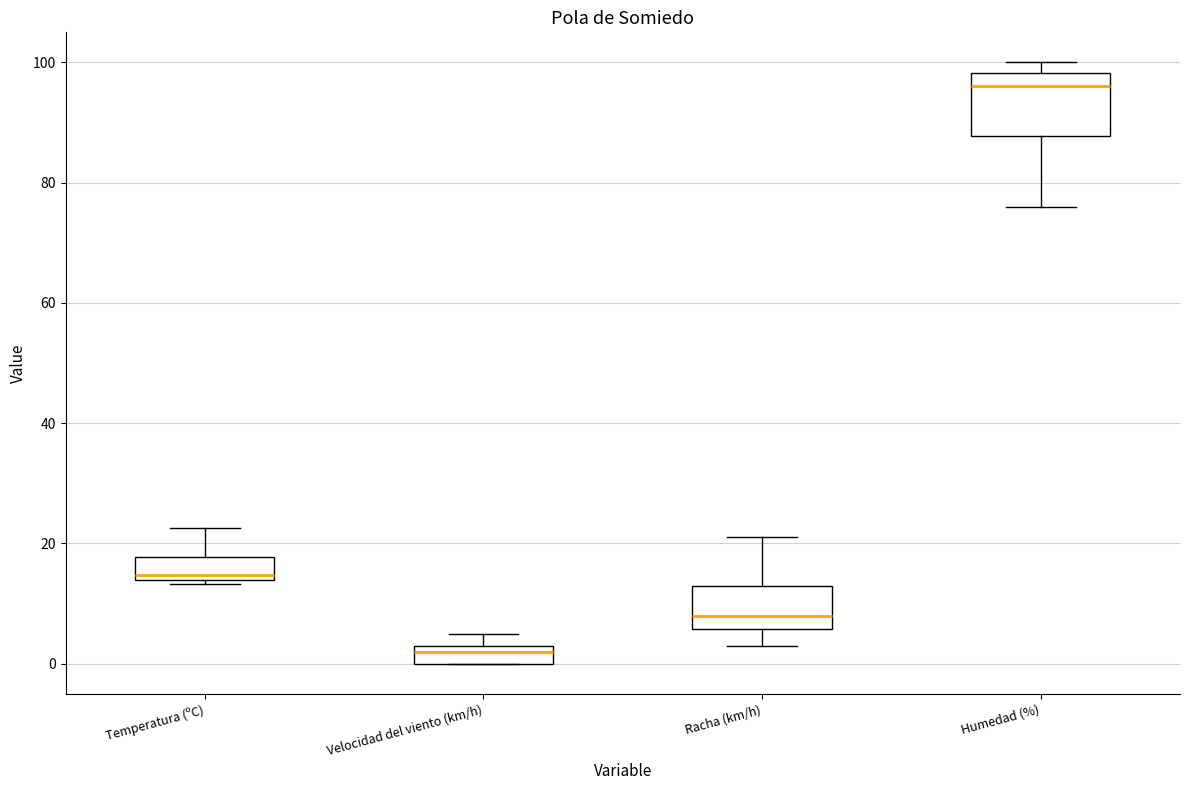

Reading left to right, read every box against the y-axis: the position of its median line, the range the box covers, and the ends of its whiskers. The values are not printed on the chart, so give them approximately, as read against the axis.

Temperatura (ºC): median 14 (just above the box's lower edge), box 14 to 18, whiskers 14 to 22
Velocidad del viento (km/h): median 2, box 0 to 4, whiskers 0 to 6
Racha (km/h): median 8, box 6 to 14, whiskers 4 to 22
Humedad (%): median 96, box 88 to 98, whiskers 76 to 100